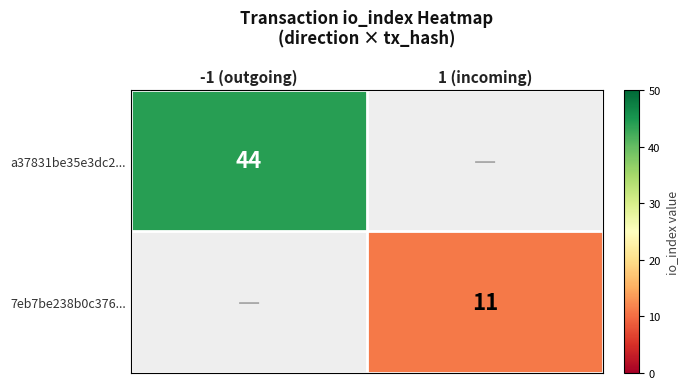

At how many categories does at least one series exceed 34?

1